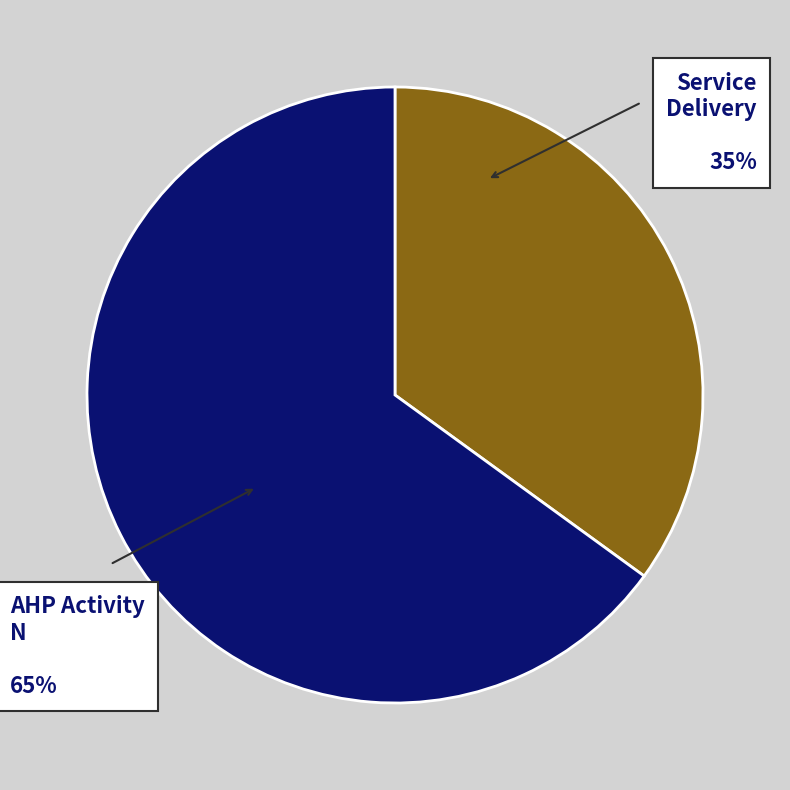

Is there any slice that represents more than half of the pie?

Yes